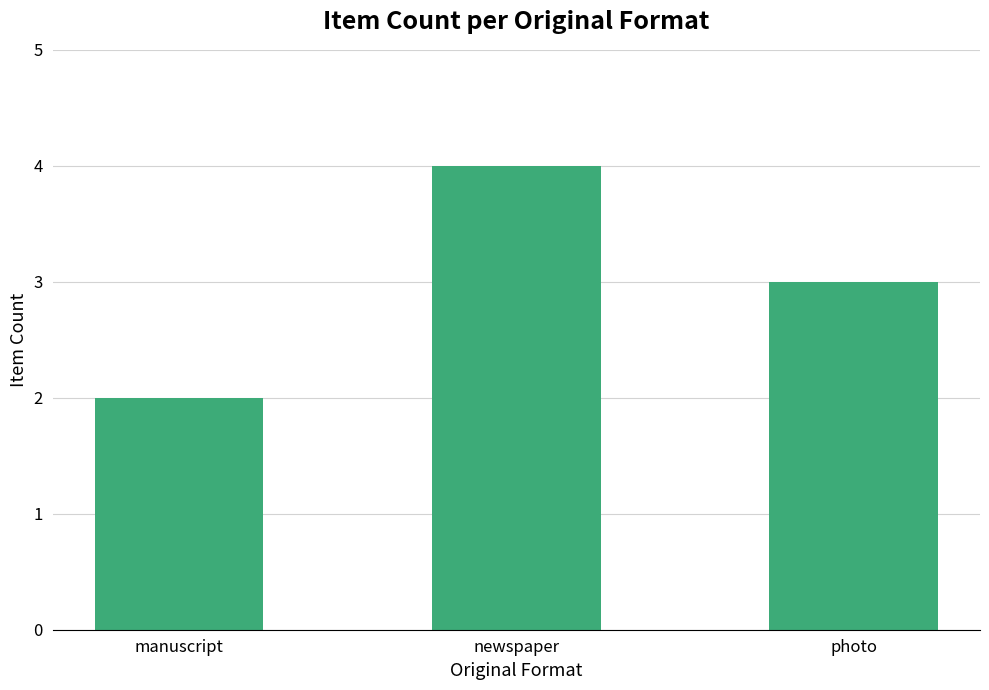

At which label is the value closest to 3?

photo